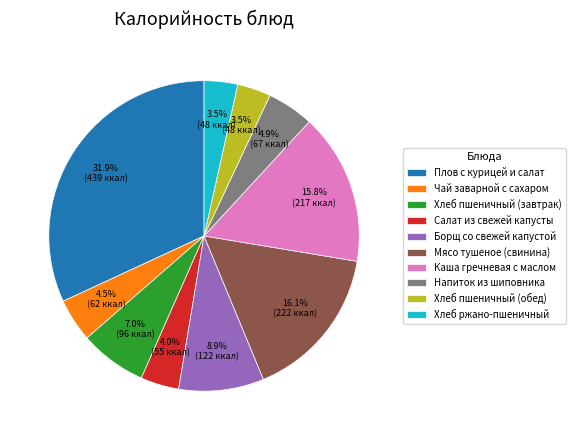

Is Хлеб пшеничный (завтрак) the majority of the pie?

No